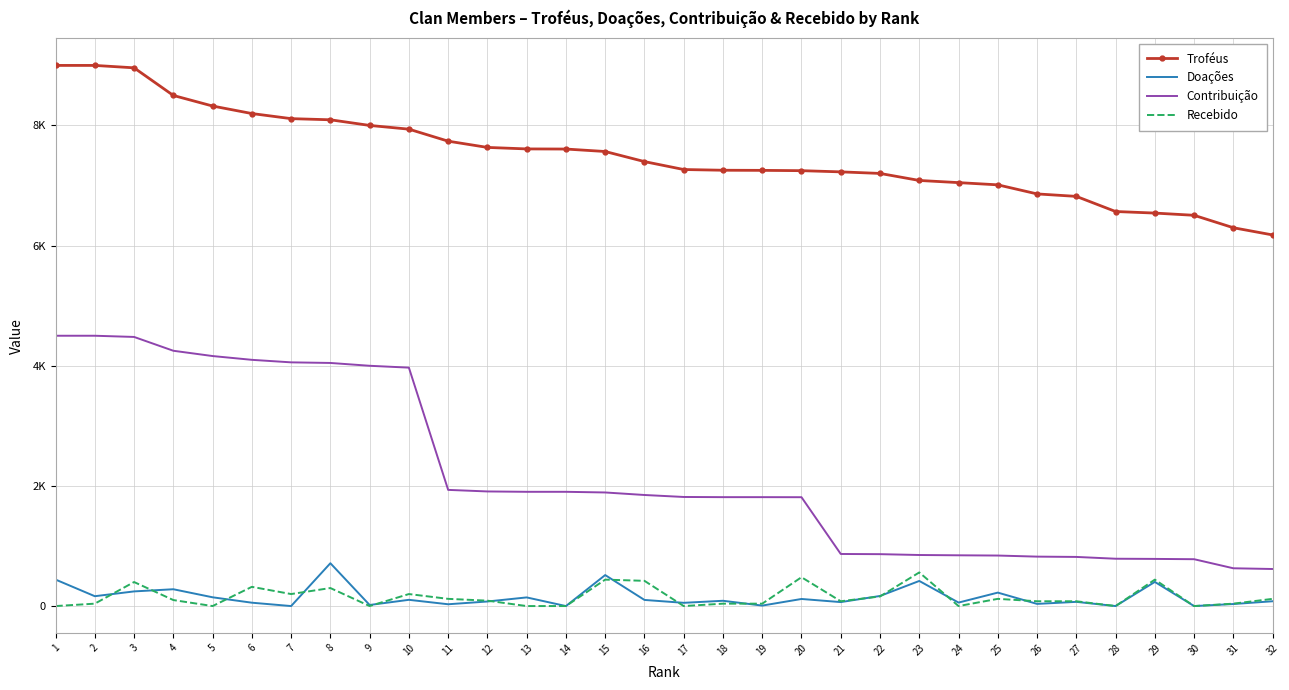

What is the value of the Recebido point at the 20th from the left?

480